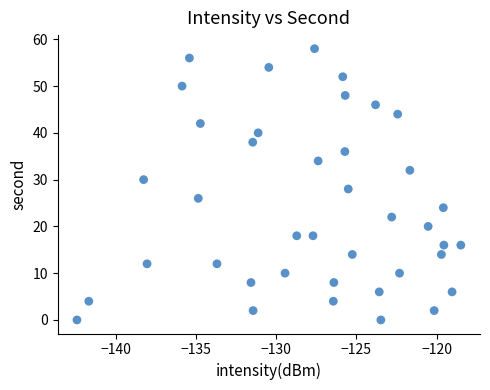

What is the range of Y values (max minus min)?

58